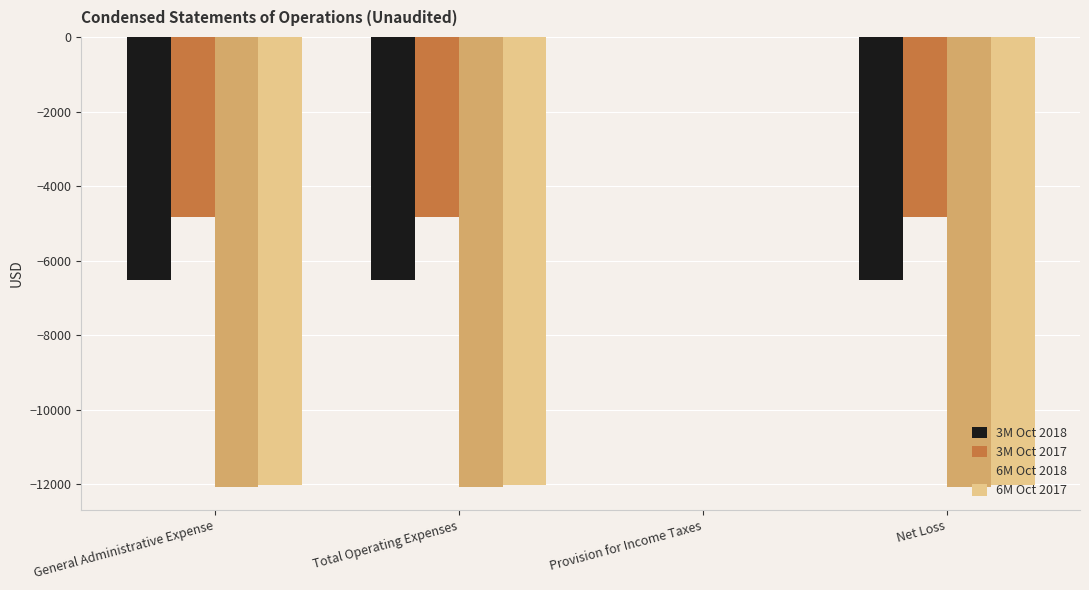

How many 6M Oct 2018 values are between -12080 and 0?

4